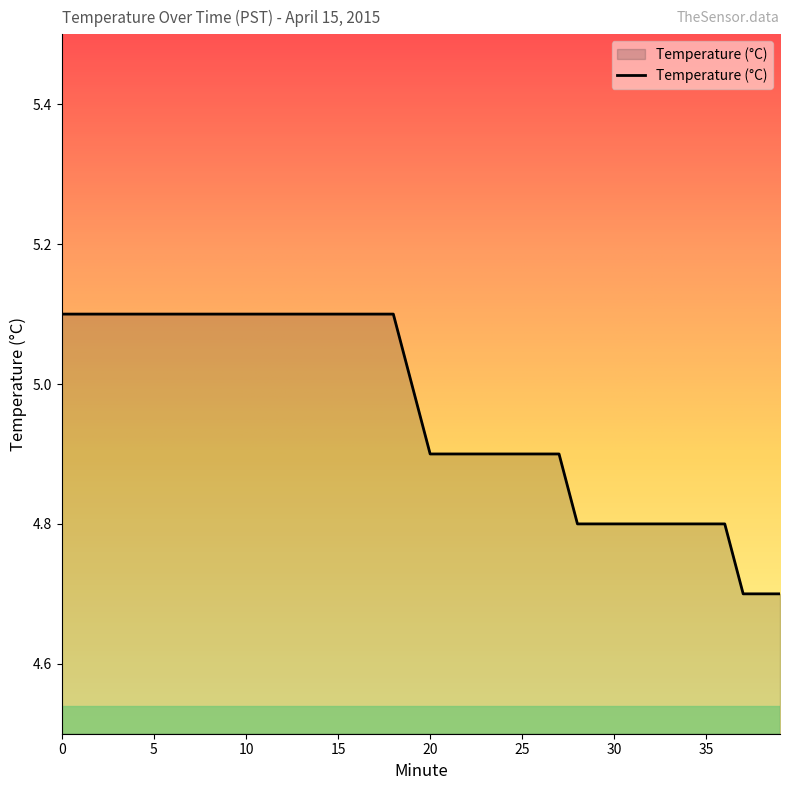

What is the greatest value displayed?

5.1